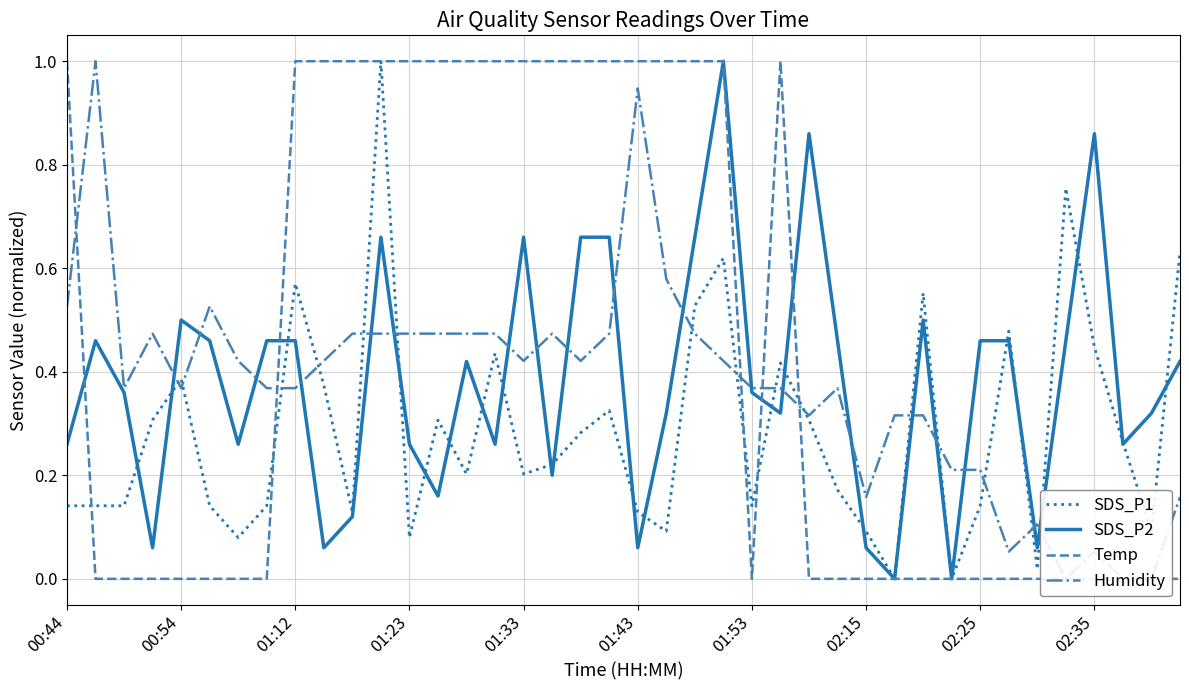

True or false: SDS_P1 has more than 2 interior local peaks.

True